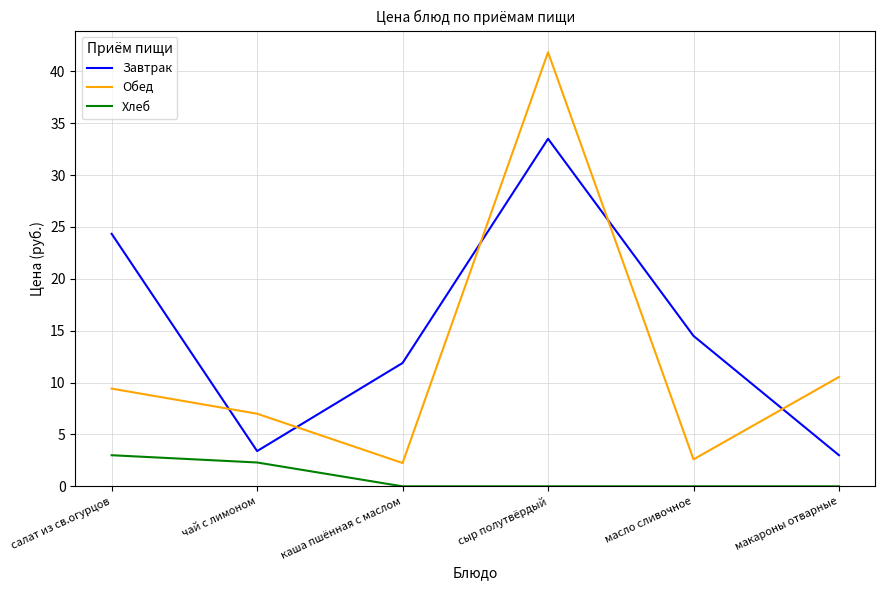

True or false: Обед and Хлеб intersect in this chart.

False